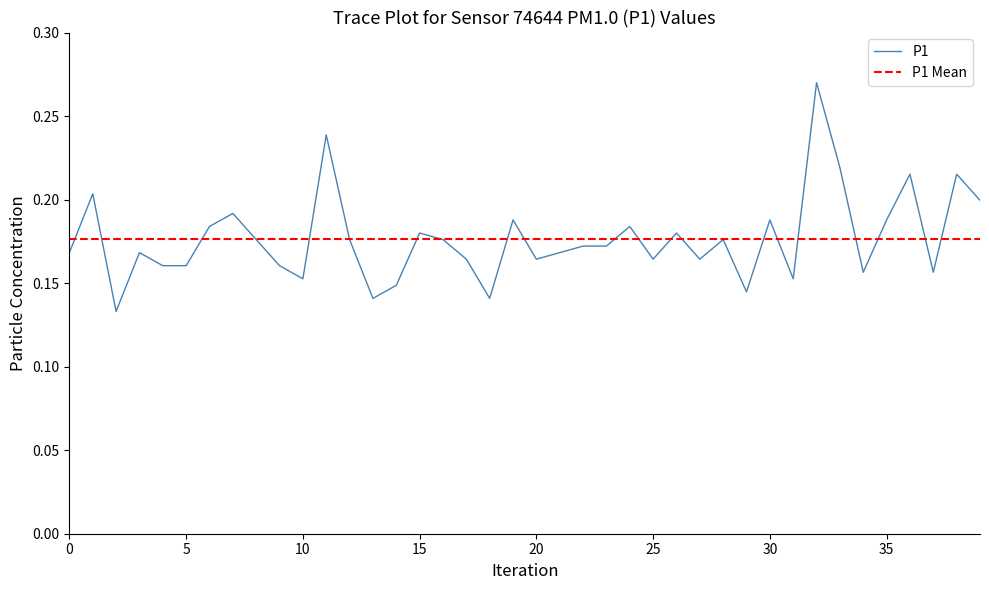

Reading left to right, list all the values displayed in this chart.

0.2	0.2	0.1	0.2	0.2	0.2	0.2	0.2	0.2	0.2	0.2	0.2	0.2	0.1	0.1	0.2	0.2	0.2	0.1	0.2	0.2	0.2	0.2	0.2	0.2	0.2	0.2	0.2	0.2	0.1	0.2	0.2	0.3	0.2	0.2	0.2	0.2	0.2	0.2	0.2